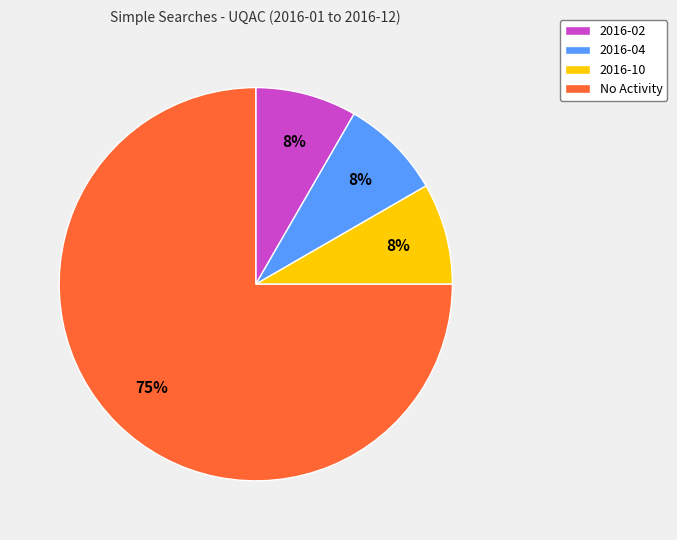

Count the number of slices in the pie.

4